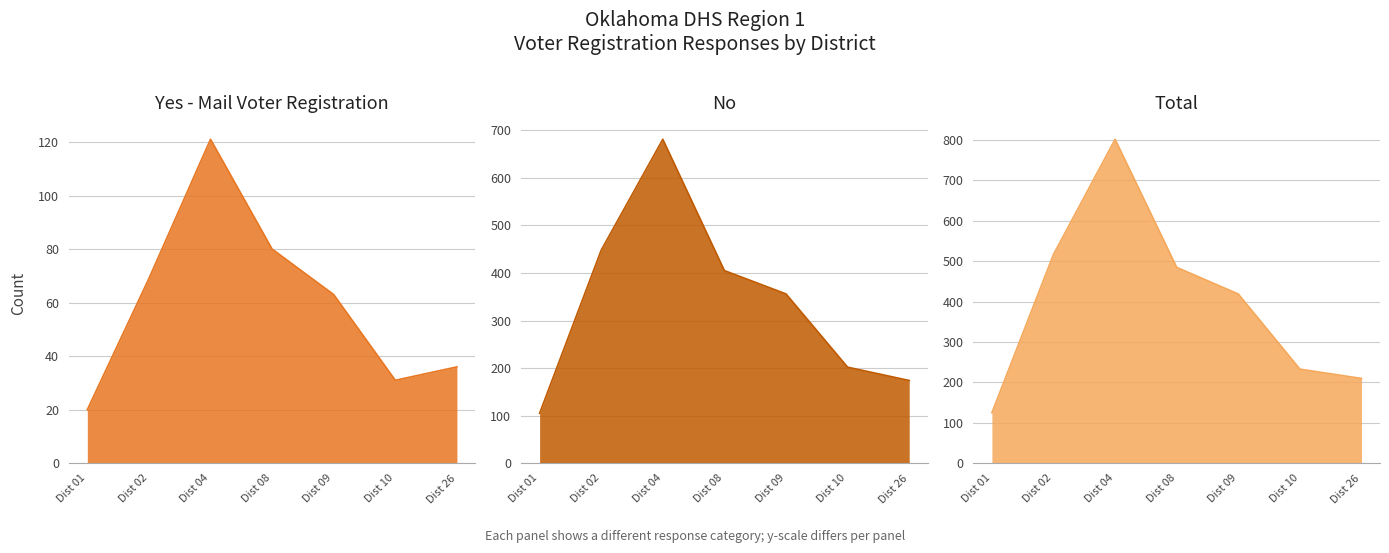

Which category has the highest value in the Yes - Mail Voter Registration line series?

Dist 04